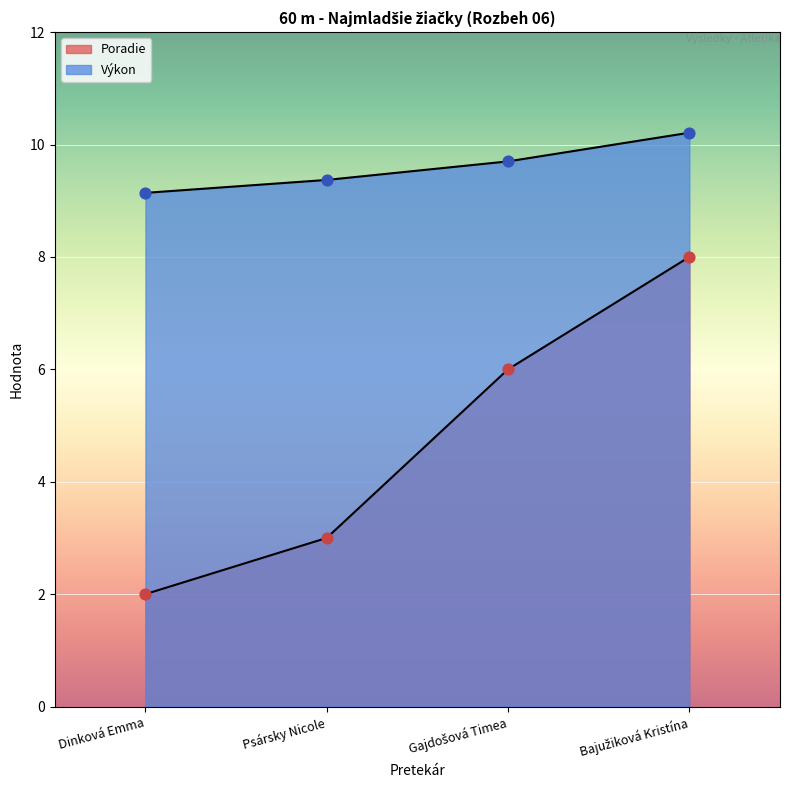

What is the total value across all series at Psársky Nicole?

12.4